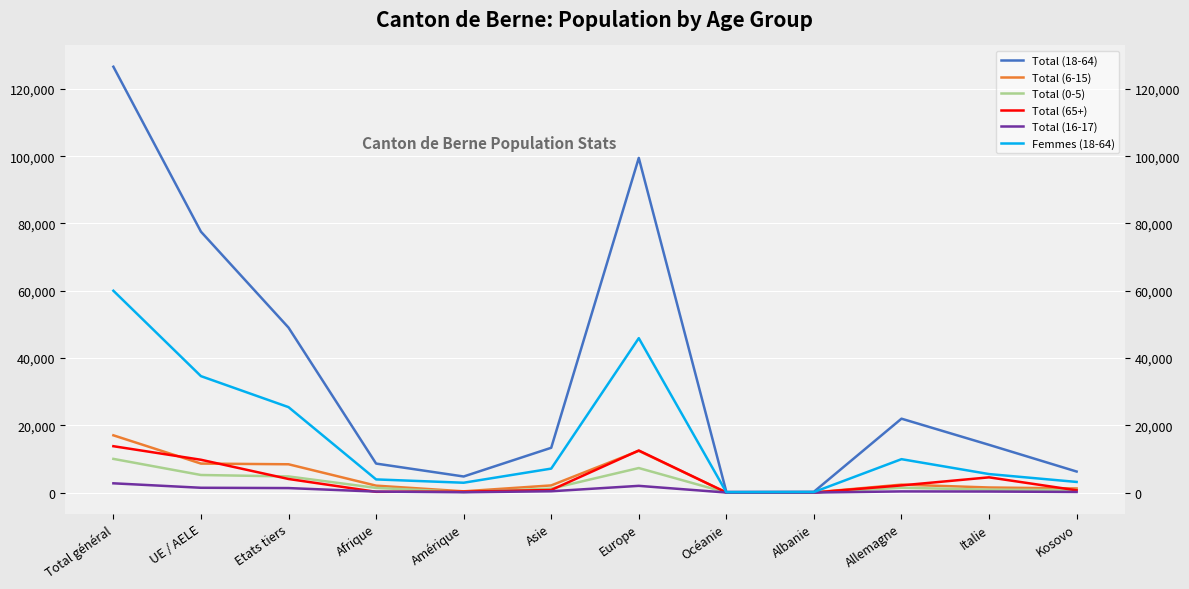

What is the difference between the highest and lowest values at Italie?

13885